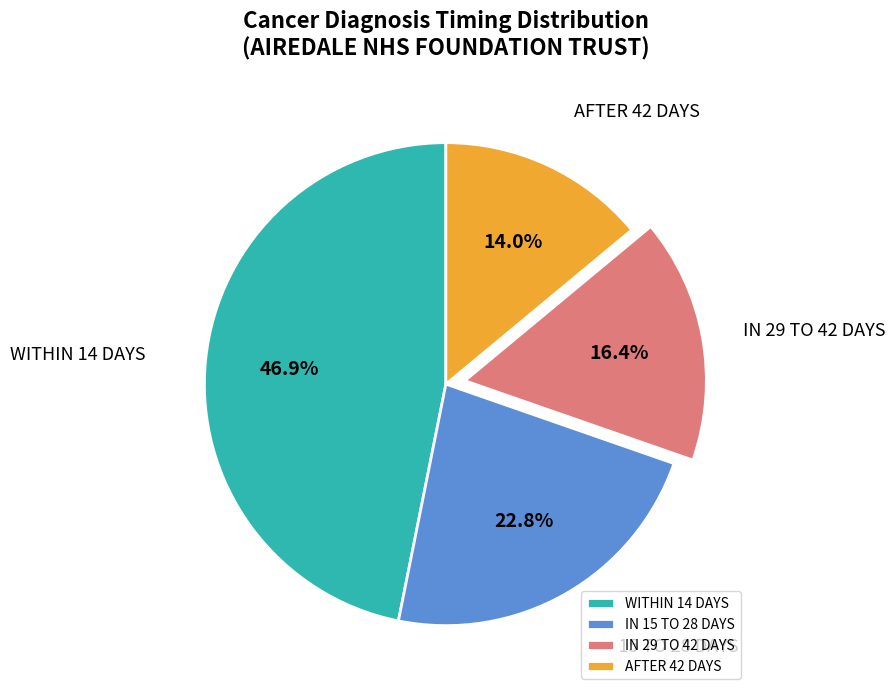

Count the number of slices in the pie.

4